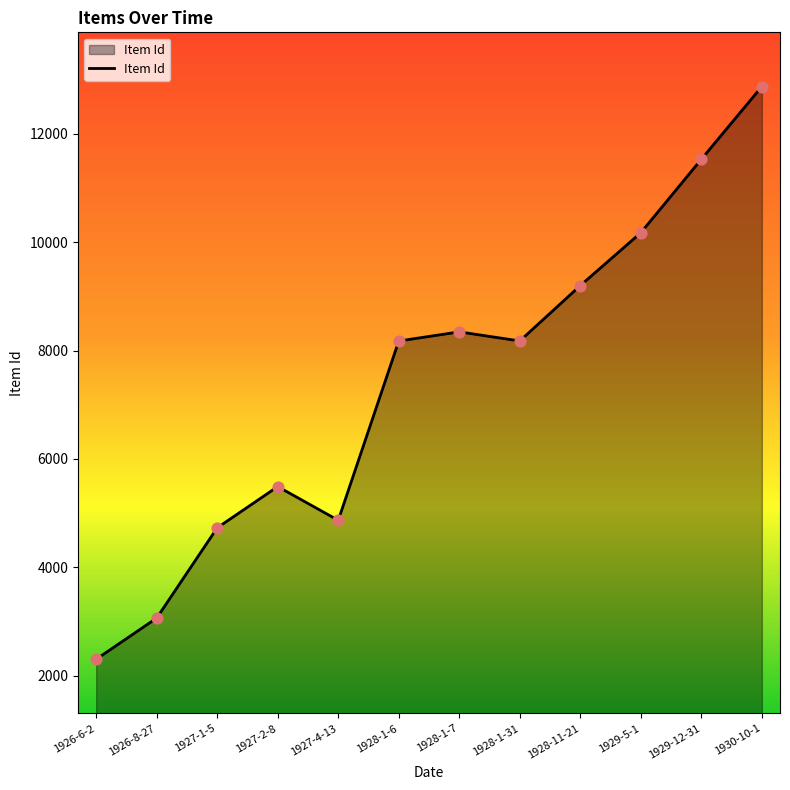

What is the ratio of the value at 1927-2-8 to the value at 1930-10-1?

0.4